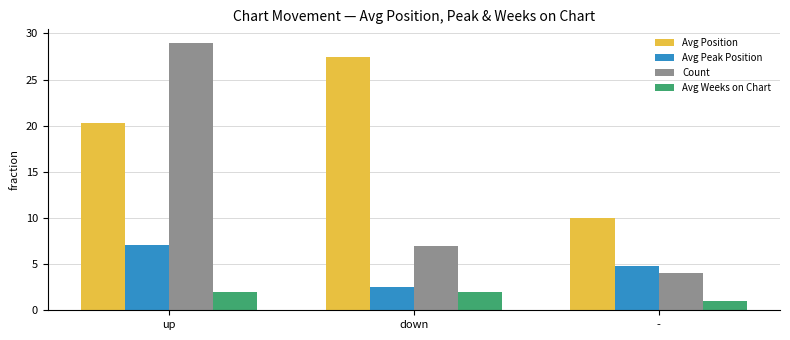

List the labels in order of Count value, smallest first.

-, down, up